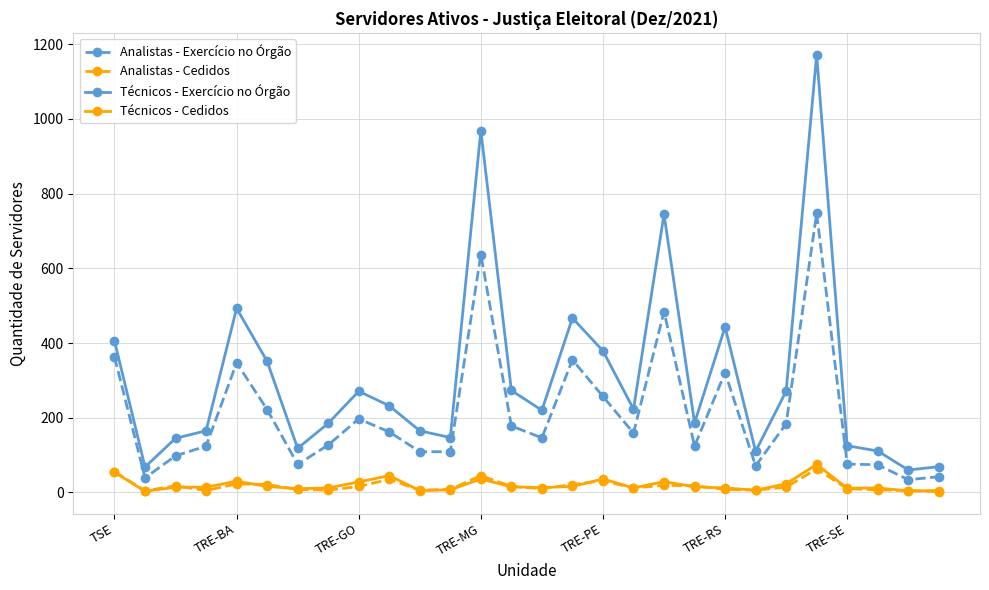

True or false: Técnicos - Exercício no Órgão has more than 1 interior local peaks.

True